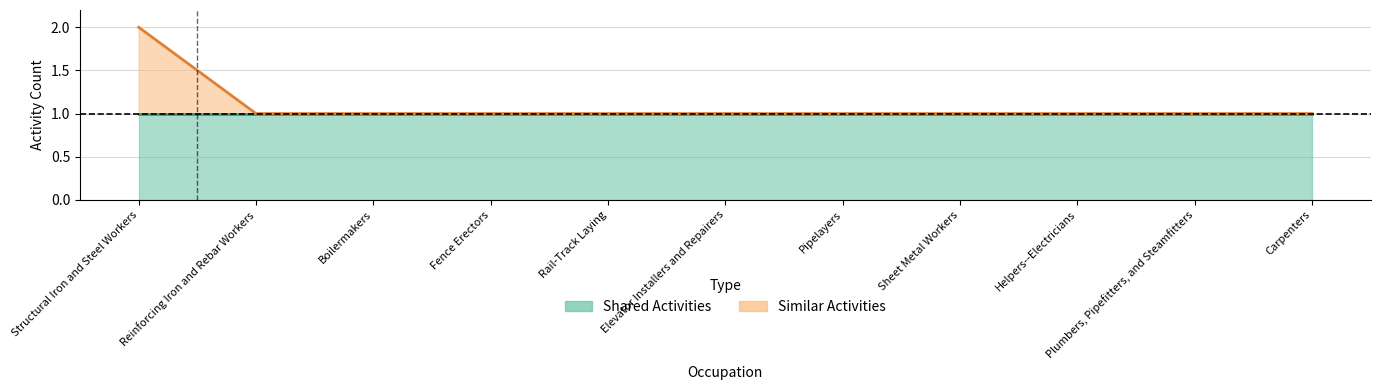

Approximately how many times larger is the value at Boilermakers compared to Pipelayers?

1.0